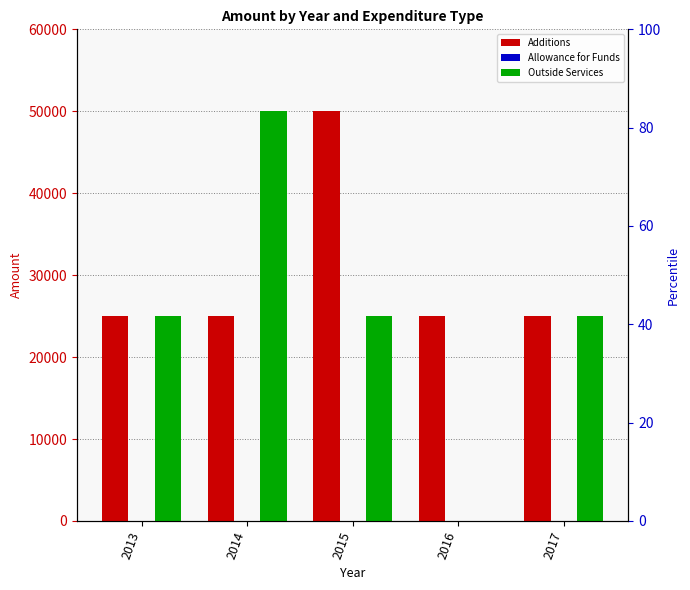

Read the Additions value at 2013, to the nearest 100.

25000